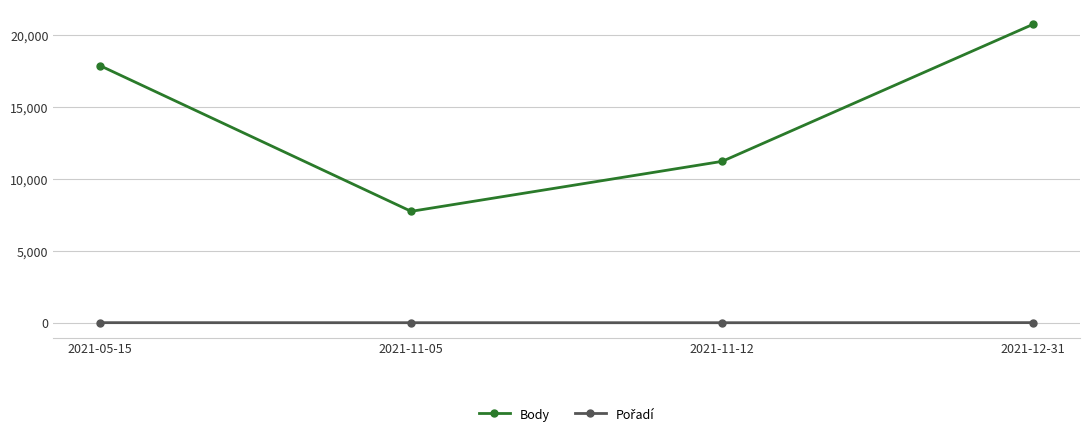

The value of Body at 2021-11-12 is 4548. True or false?

False